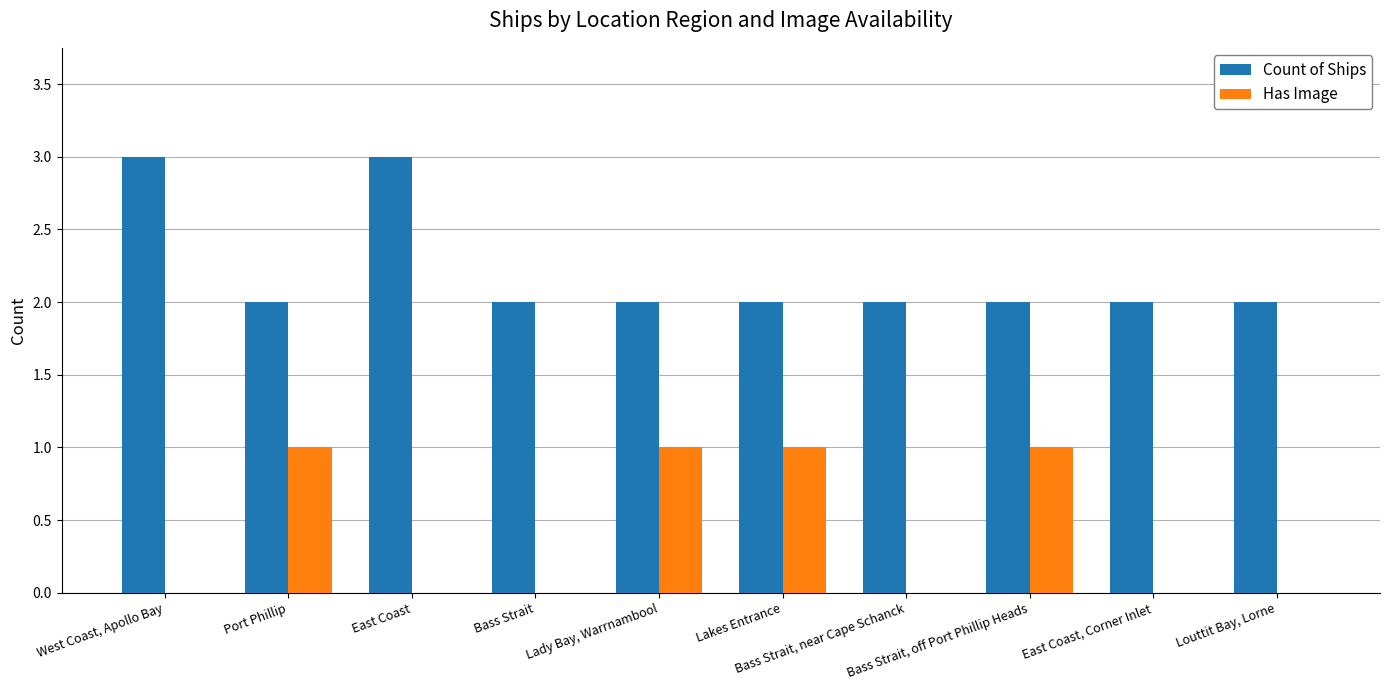

How many groups of bars are there?

10